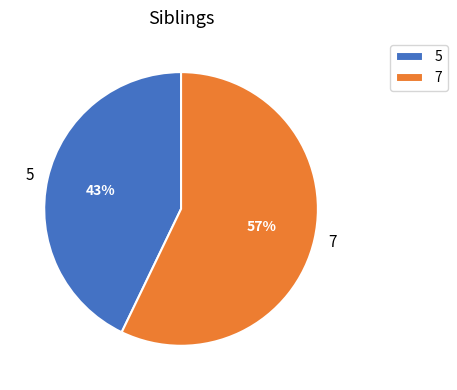

Is there any slice that represents more than half of the pie?

Yes